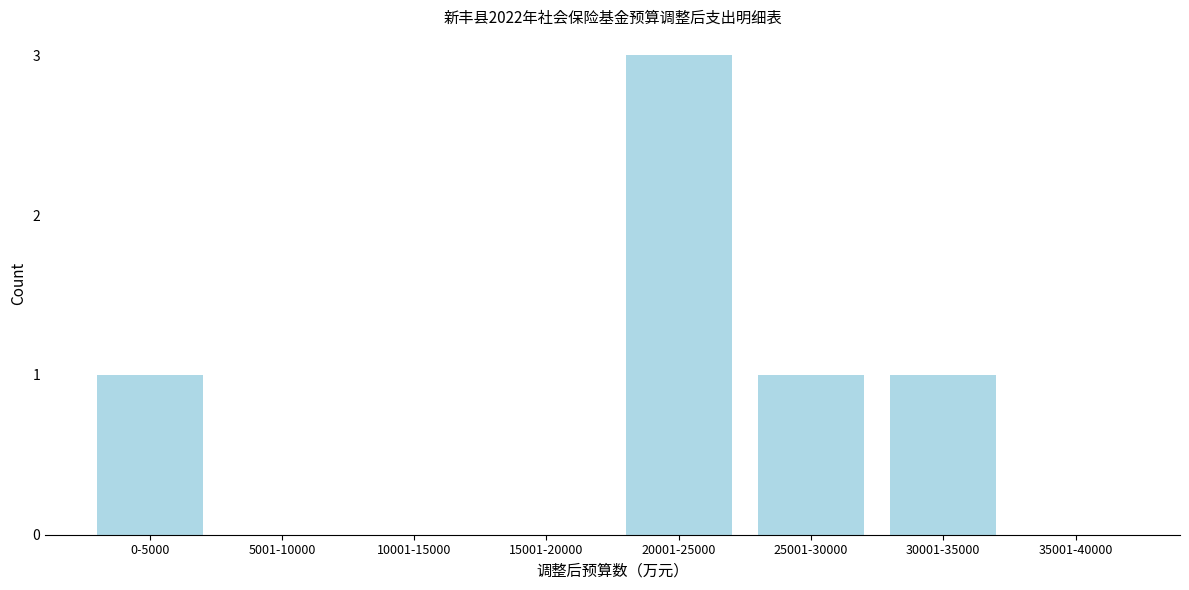

Reading left to right, list all the values displayed in this chart.

0-5000=1	5001-10000=0	10001-15000=0	15001-20000=0	20001-25000=3	25001-30000=1	30001-35000=1	35001-40000=0